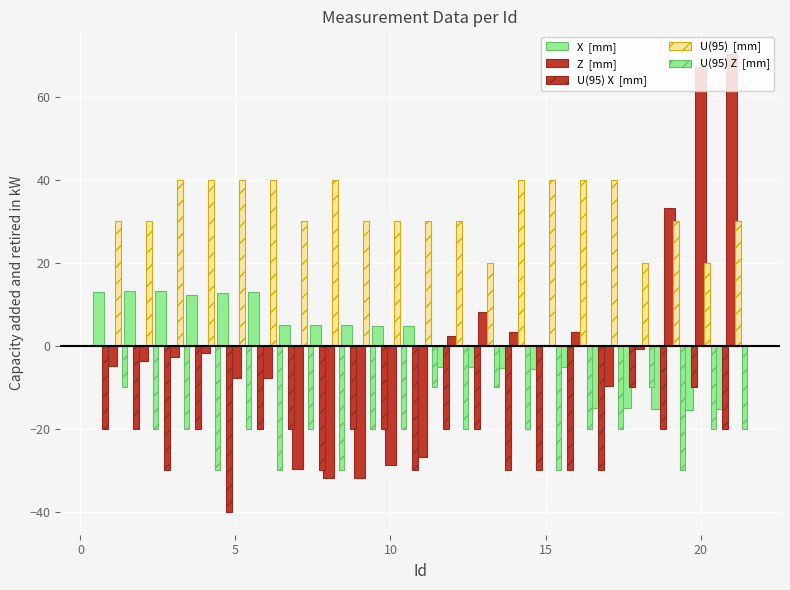

What is the sum of all U(95) Z  [mm] values?

-430.0